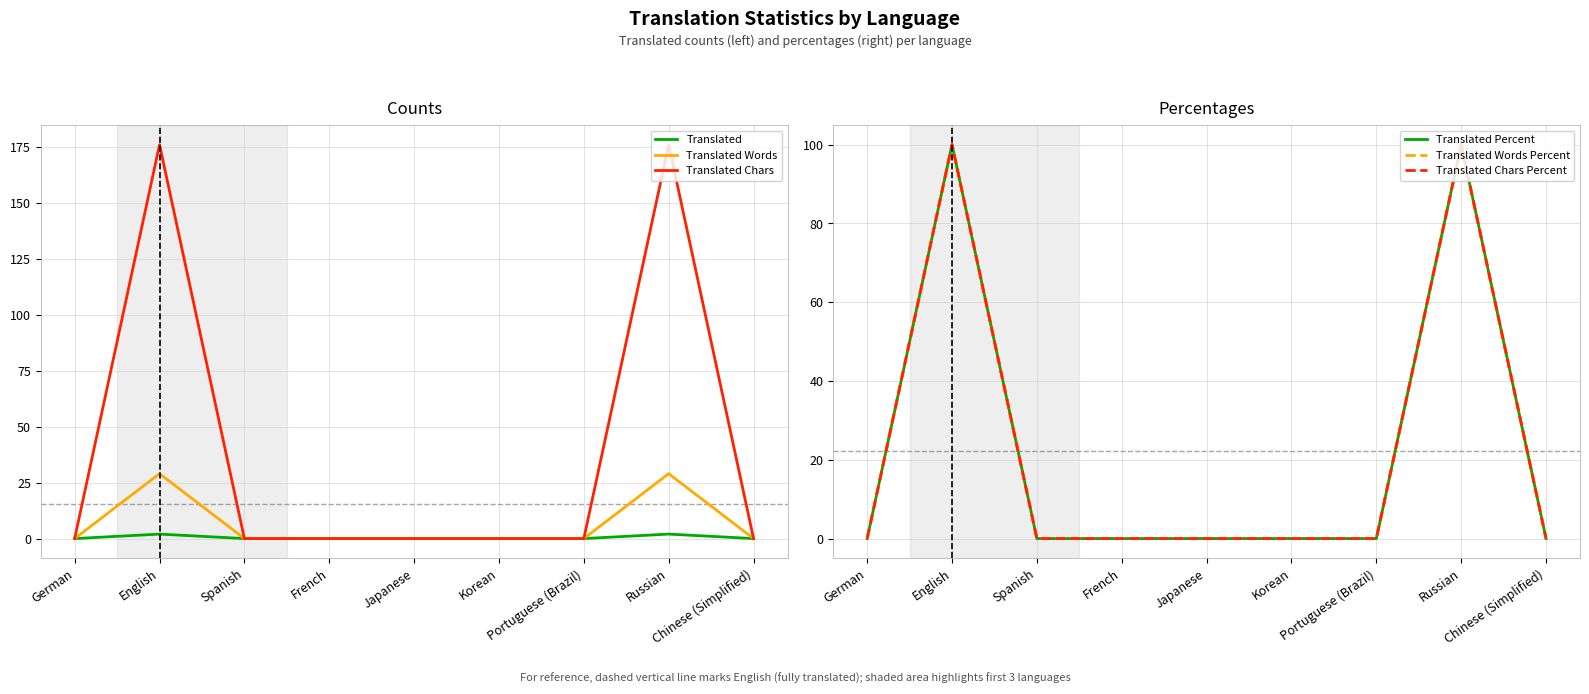

Between Portuguese (Brazil) and German, which is larger?

Portuguese (Brazil)